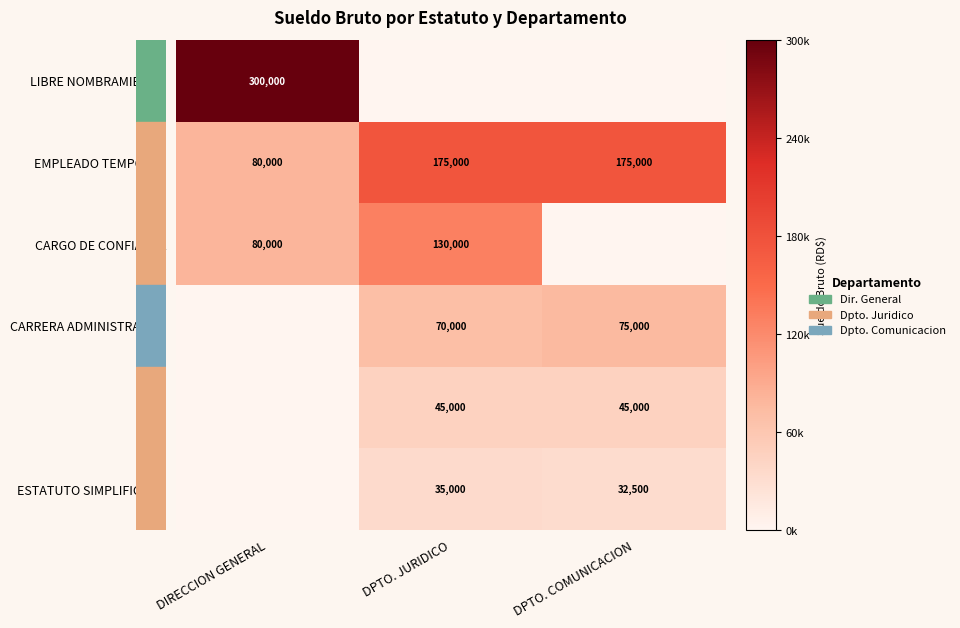

List the labels in order of EMPLEADO TEMPORAL value, smallest first.

DIRECCION GENERAL, DPTO. JURIDICO, DPTO. COMUNICACION